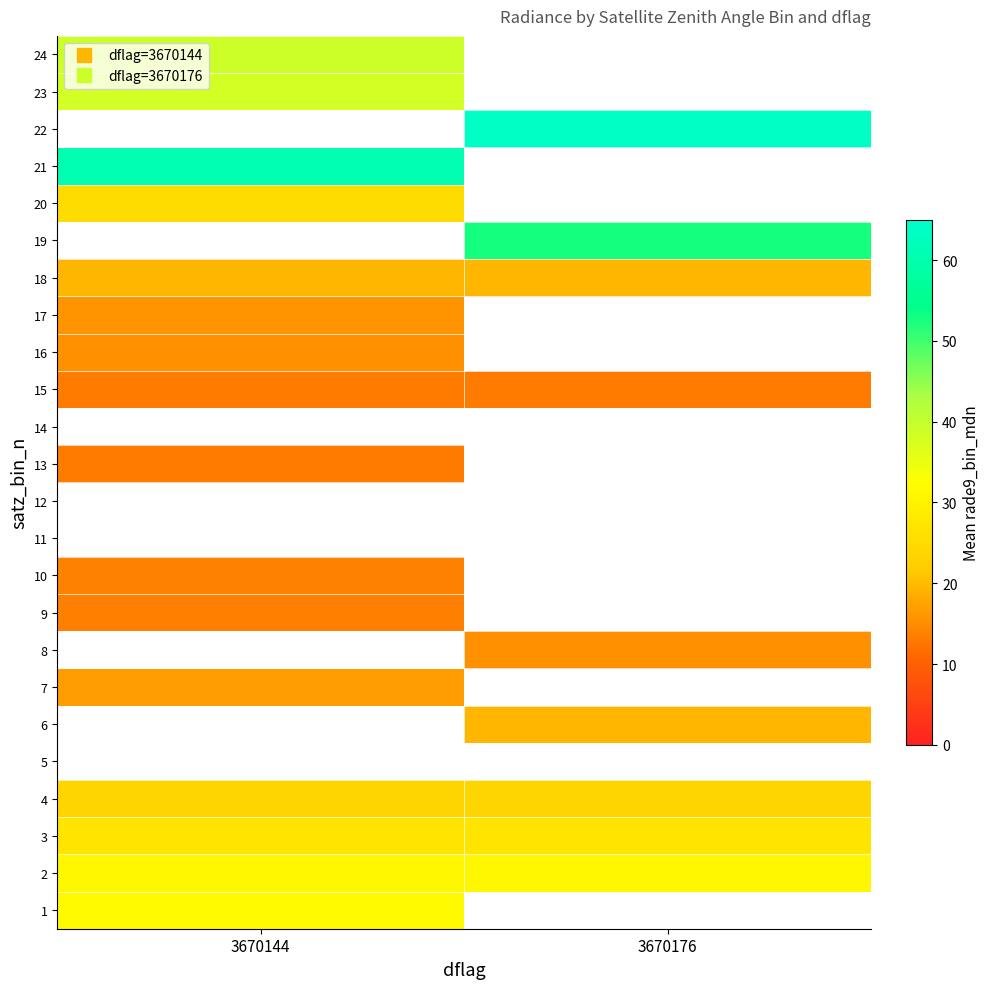

Which category has the lowest value in the 1 series?

3670144